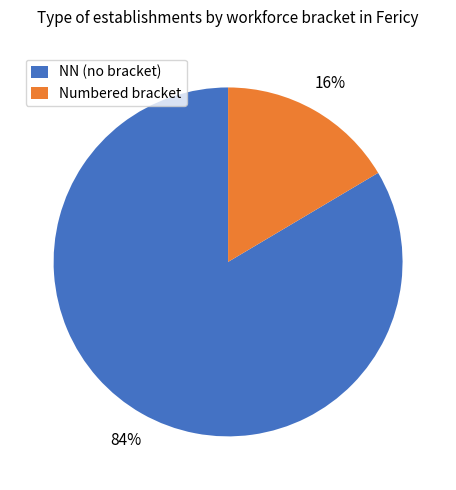

To the nearest percent, what is the average slice percentage?

50%